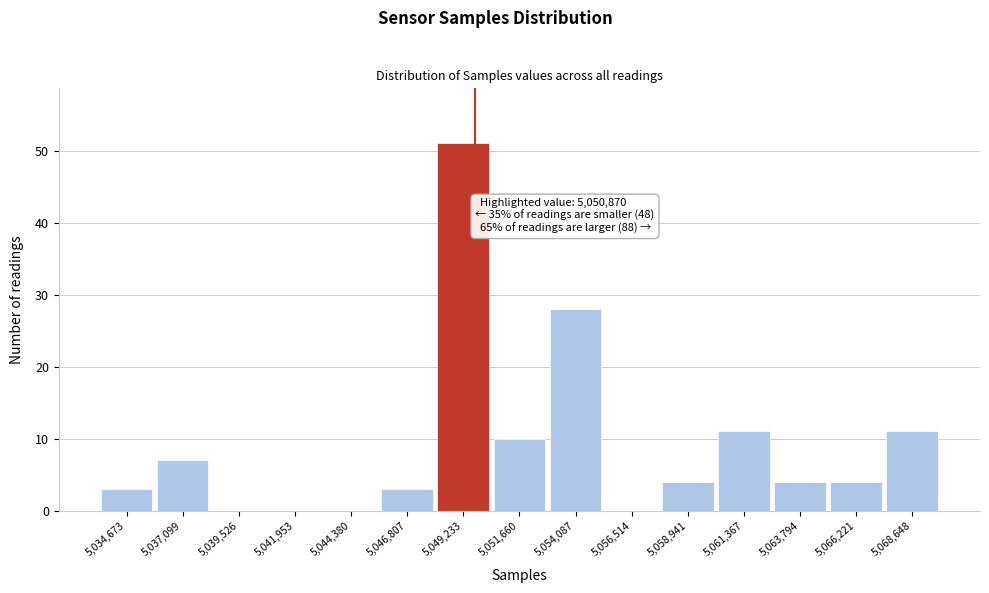

Reading left to right, extract all data points from this chart.

5,034,673=3	5,037,099=7	5,039,526=0	5,041,953=0	5,044,380=0	5,046,807=3	5,049,233=51	5,051,660=10	5,054,087=28	5,056,514=0	5,058,941=4	5,061,367=11	5,063,794=4	5,066,221=4	5,068,648=11